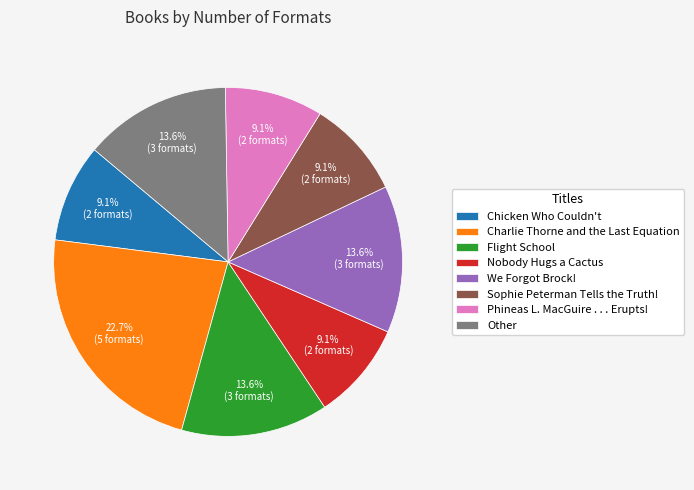

Which category has the biggest portion of the pie?

Charlie Thorne and the Last Equation